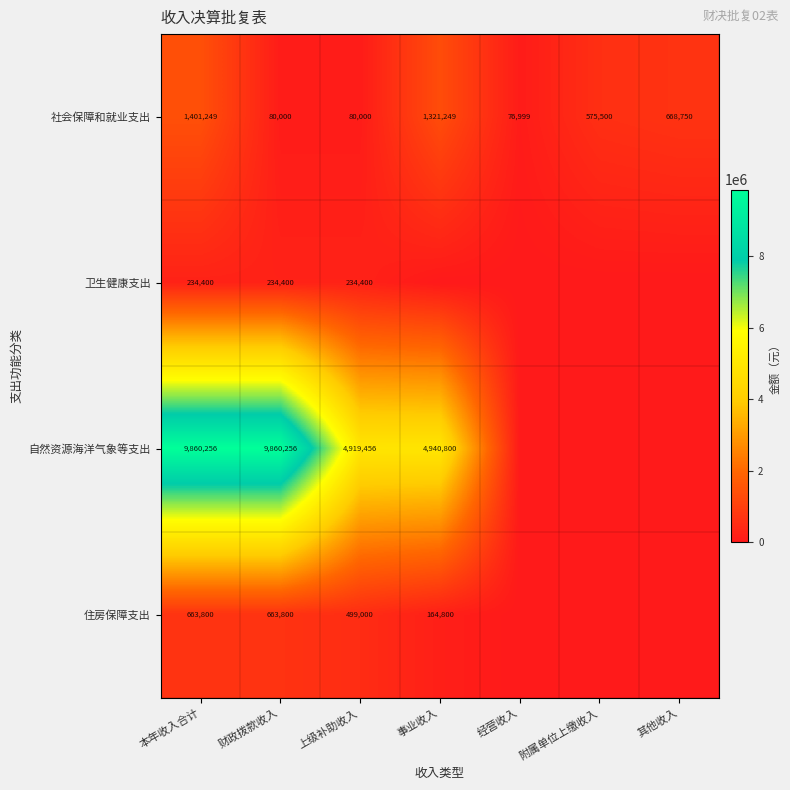

Rank the series at 财政拨款收入 from lowest to highest value.

社会保障和就业支出, 卫生健康支出, 住房保障支出, 自然资源海洋气象等支出